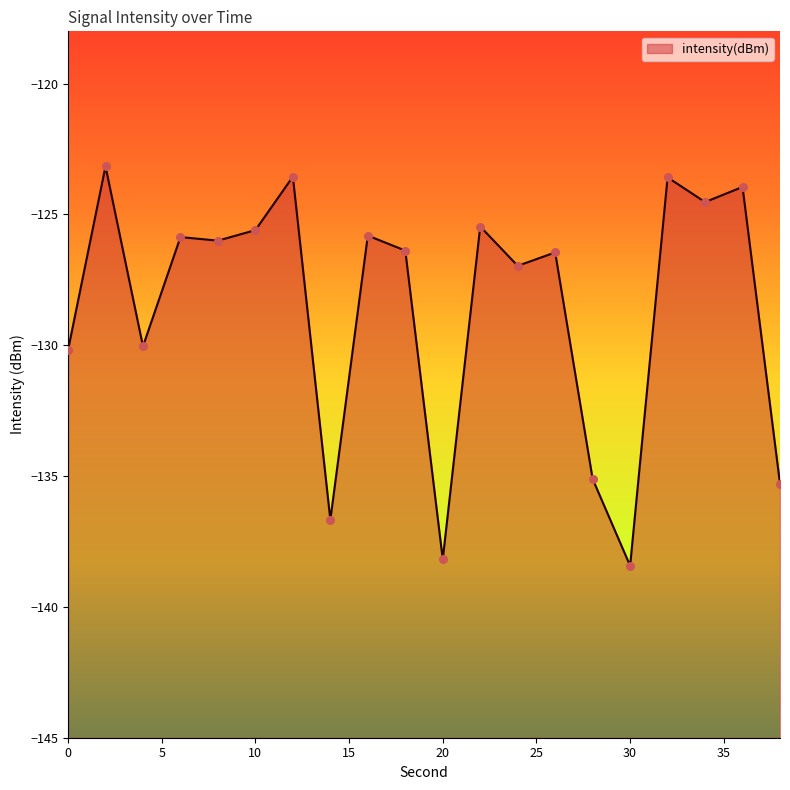

What is the change in value from 2 to 4?

-6.9